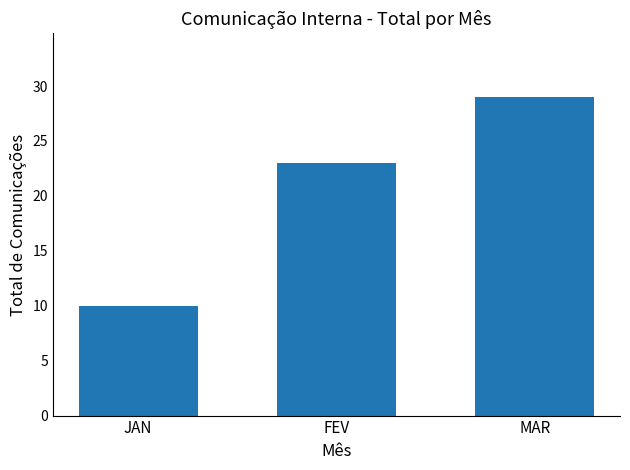

What is the label of the 1st bar from the right?

MAR